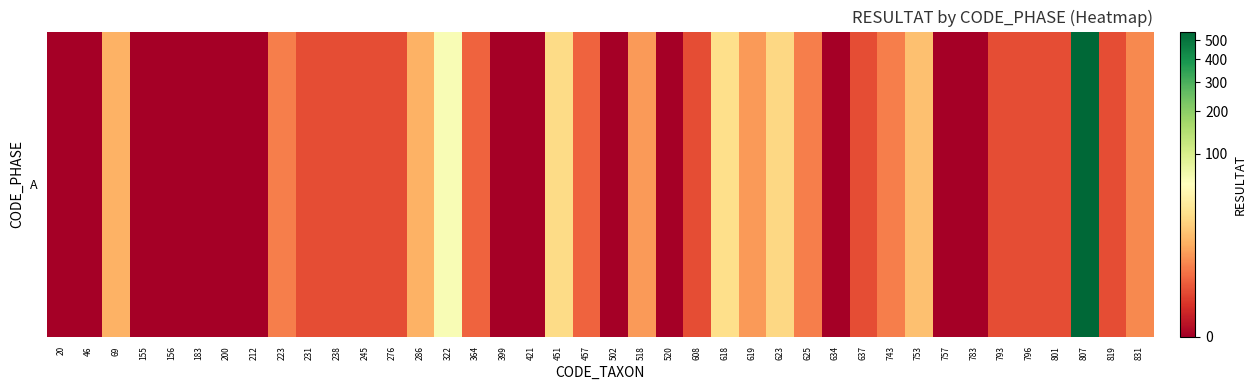

What is the average value?

19